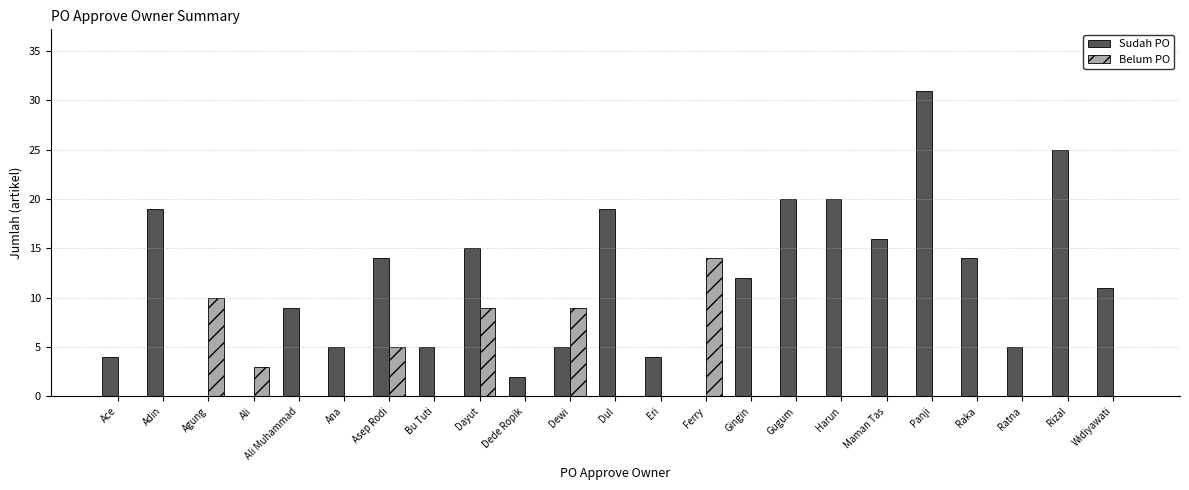

Reading left to right, transcribe all the data shown in this chart.

Sudah PO: Ace=4	Adin=19	Agung=0	Ali=0	Ali Muhammad=9	Ana=5	Asep Rodi=14	Bu Tuti=5	Dayut=15	Dede Ropik=2	Dewi=5	Dul=19	Eri=4	Ferry=0	Gingin=12	Gugum=20	Harun=20	Maman Tas=16	Panji=31	Raka=14	Ratna=5	Rizal=25	Widiyawati=11
Belum PO: Ace=0	Adin=0	Agung=10	Ali=3	Ali Muhammad=0	Ana=0	Asep Rodi=5	Bu Tuti=0	Dayut=9	Dede Ropik=0	Dewi=9	Dul=0	Eri=0	Ferry=14	Gingin=0	Gugum=0	Harun=0	Maman Tas=0	Panji=0	Raka=0	Ratna=0	Rizal=0	Widiyawati=0